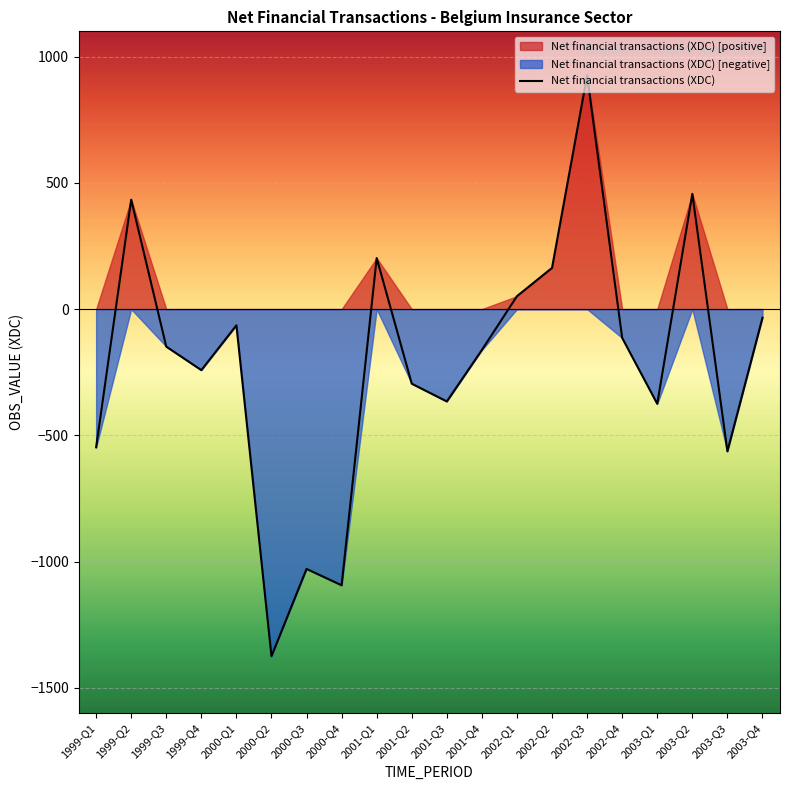

What is the difference between the maximum and minimum values?

2299.3